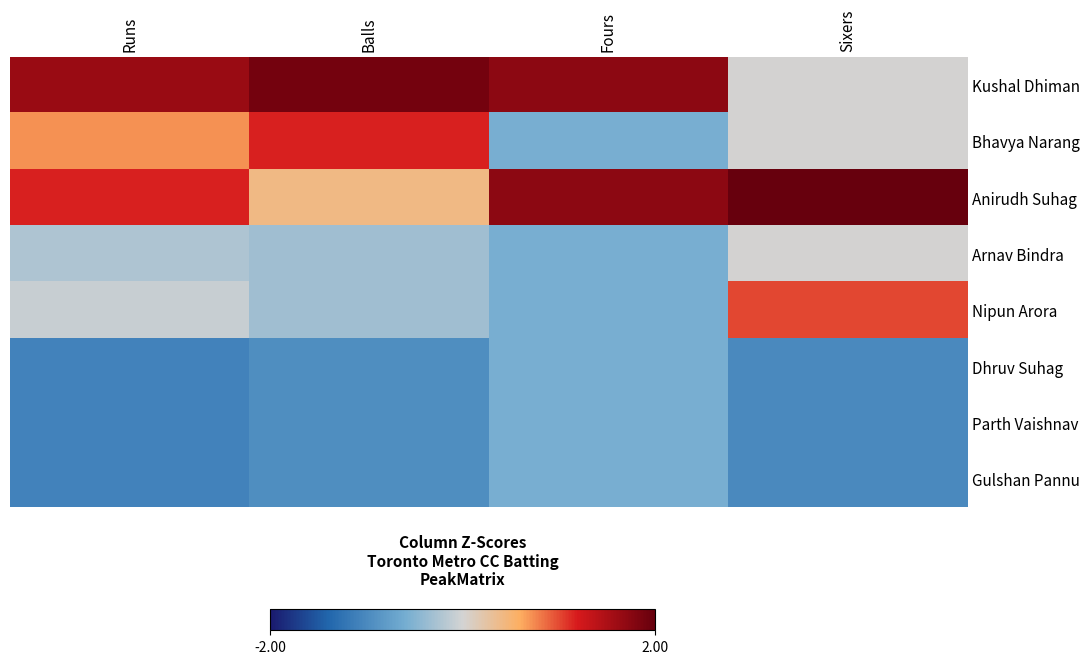

Between Runs and Balls, which is larger?

Balls